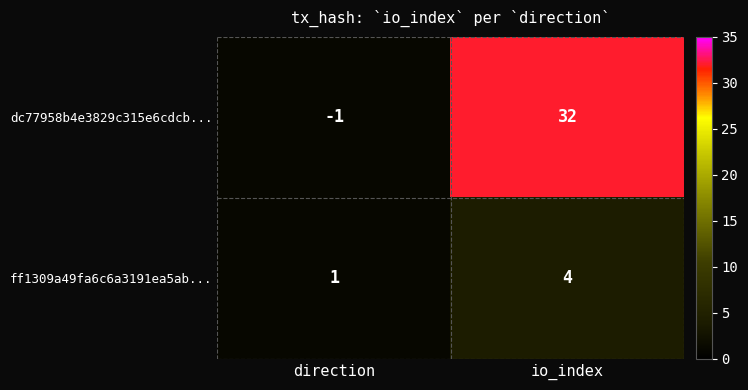

Which series has the largest range (max minus min)?

dc77958b4e3829c315e6cdcb...